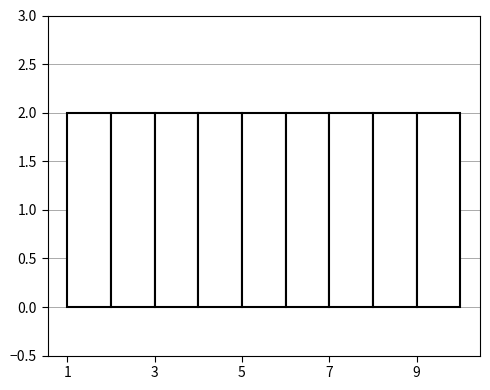

What is the height of the bar covering 6 to 7 on the x-axis? The values are not printed on the chart, so give them approximately, as read against the axis.

2